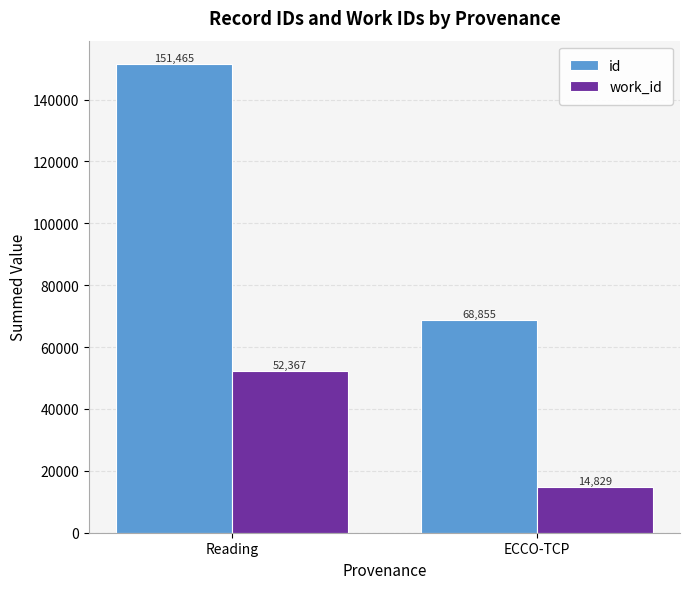

What is the total value across all series at ECCO-TCP?

83684